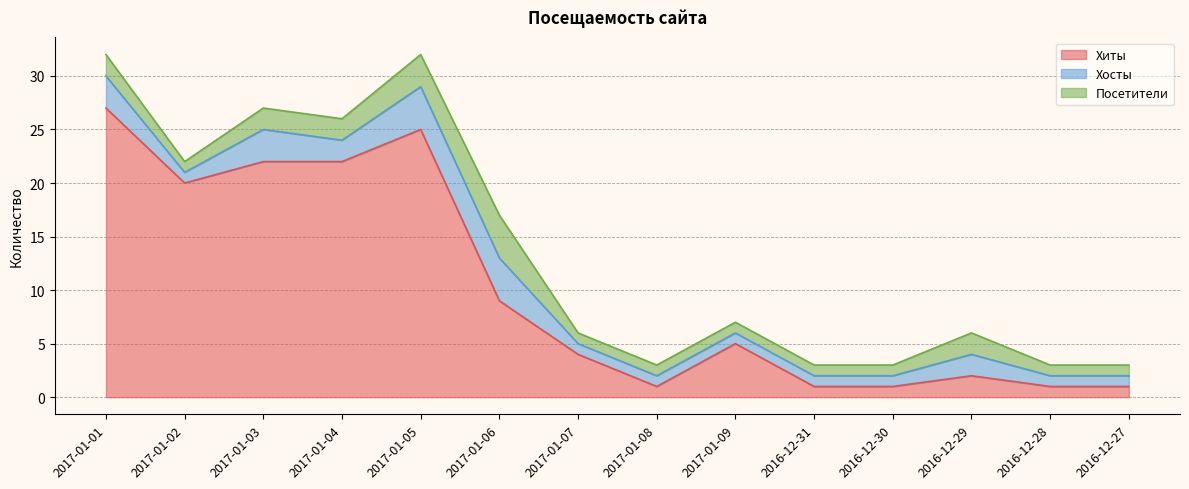

What is the label of the 4th point from the right?

2016-12-30